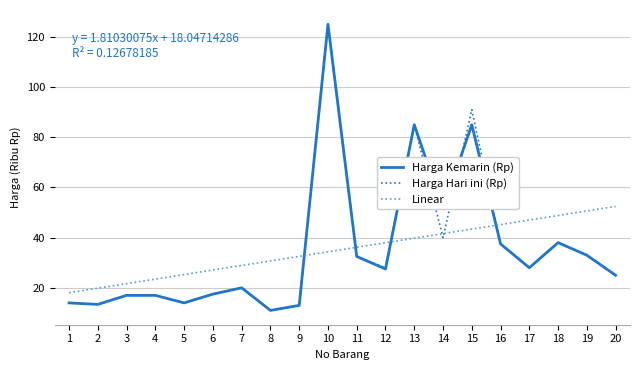

What is the approximate value of Linear at 8?

30.7